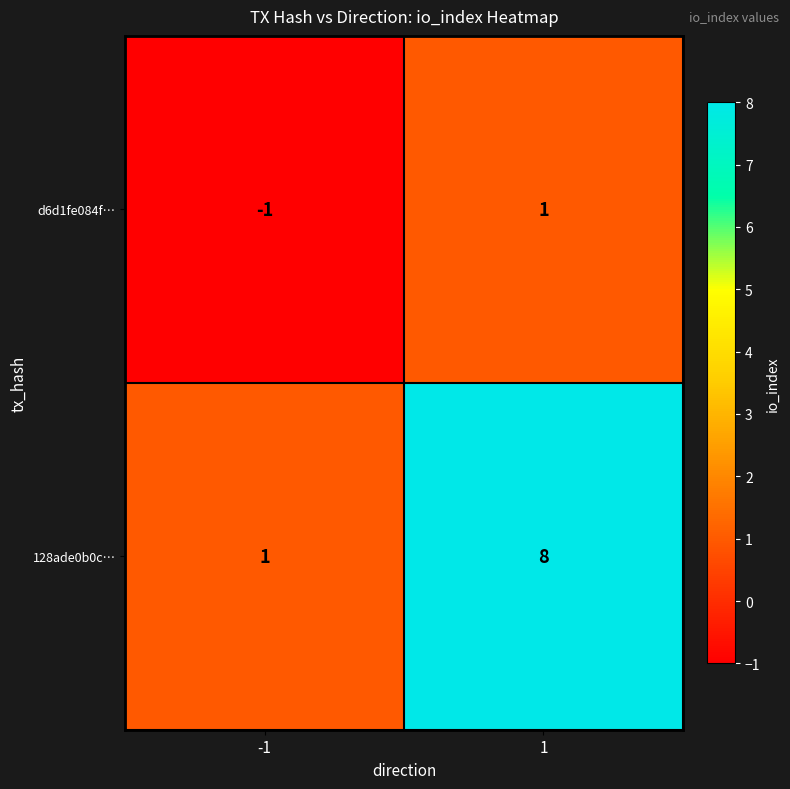

What is the smallest value displayed?

-1